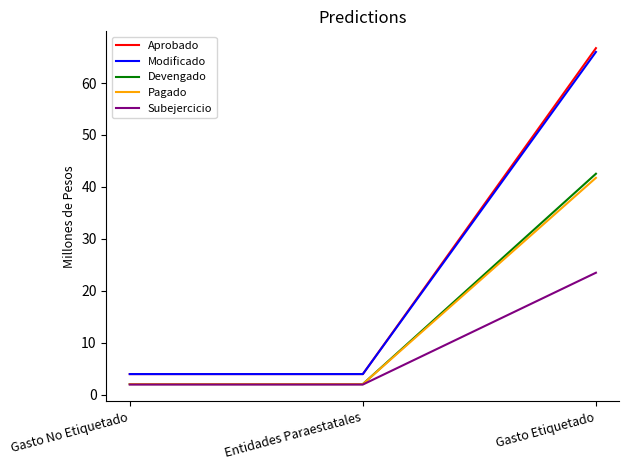

What is the highest value of the Modificado series?

66.0